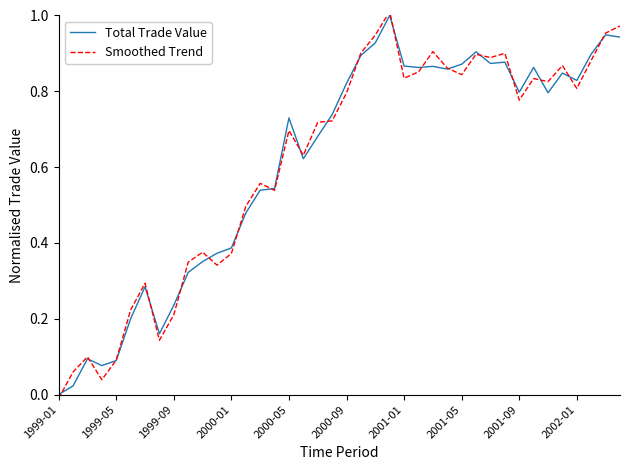

At which category is the sum across all series the highest?

23